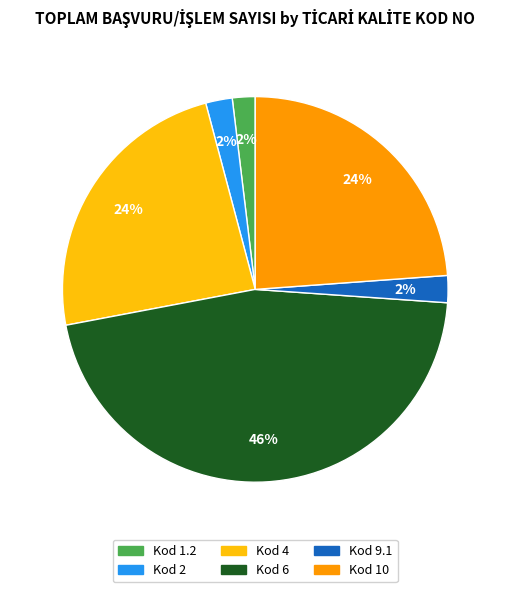

How many slices are in this pie chart?

6